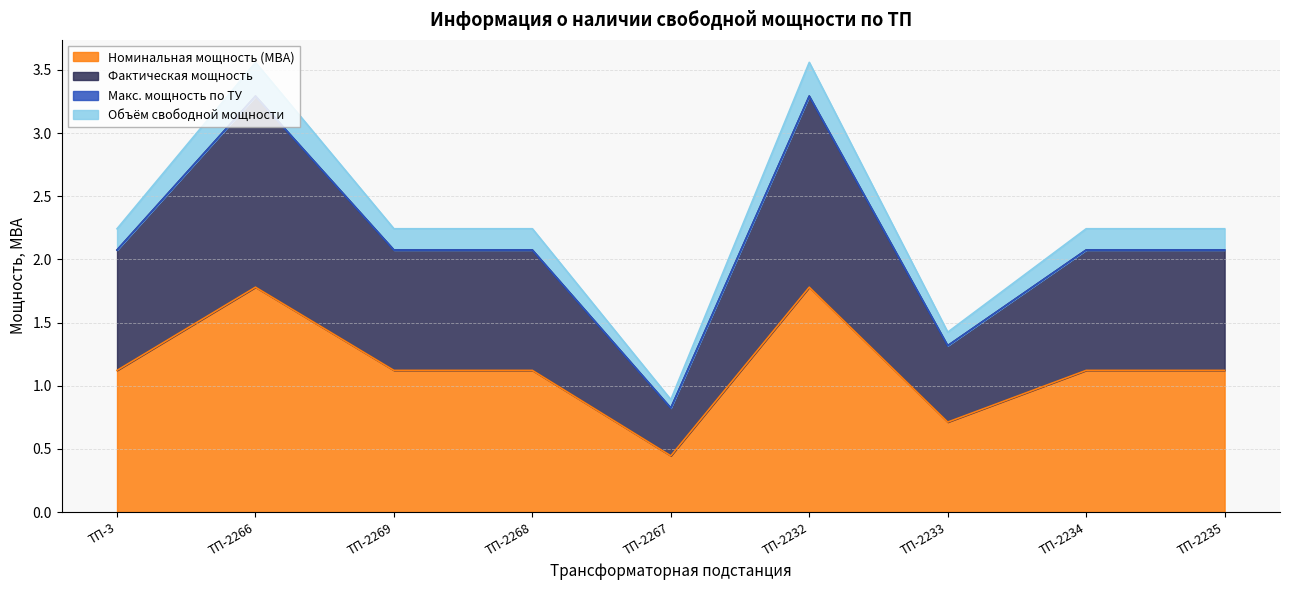

True or false: Номинальная мощность (МВА) has a value of 2.0 at ТП-3.

False